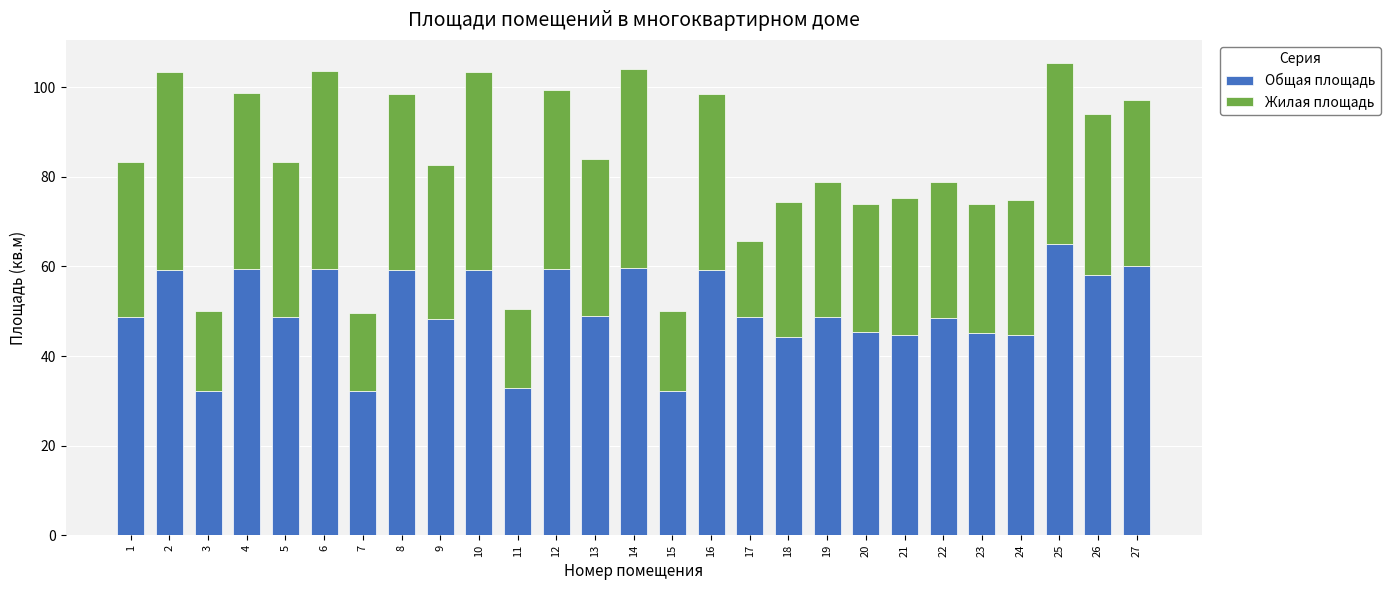

At which label does Общая площадь reach its peak?

25